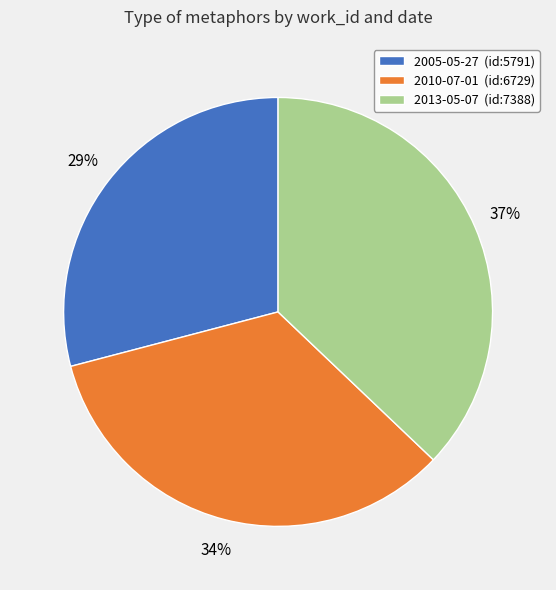

To the nearest percent, what is the average slice percentage?

33%